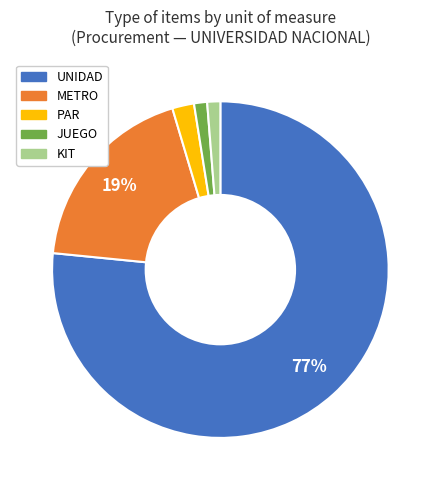

What percentage is the PAR slice, to the nearest percent?

2%